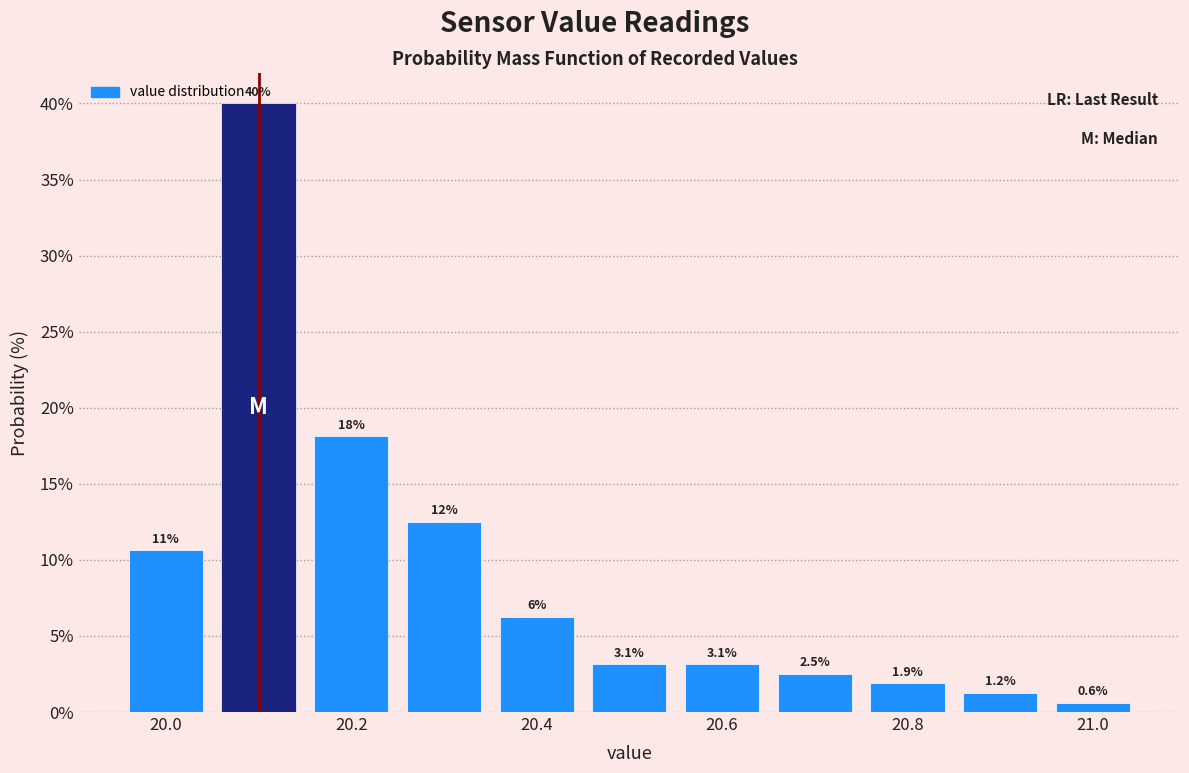

Over which range of the x-axis is the bar tallest?

20.05 to 20.15